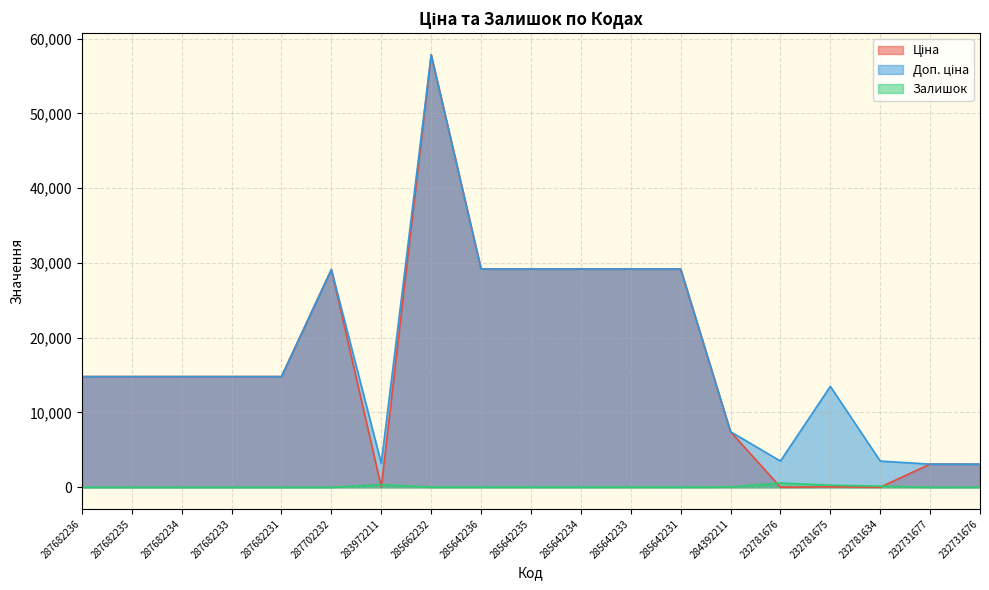

What position from the left is 287682236?

1